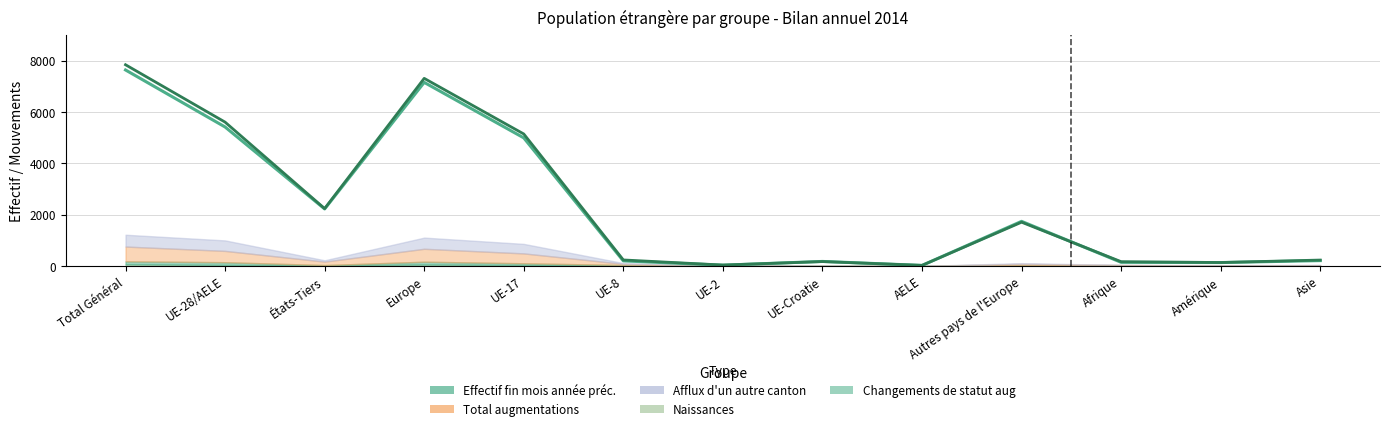

At which label does Afflux d'un autre canton reach its minimum?

AELE